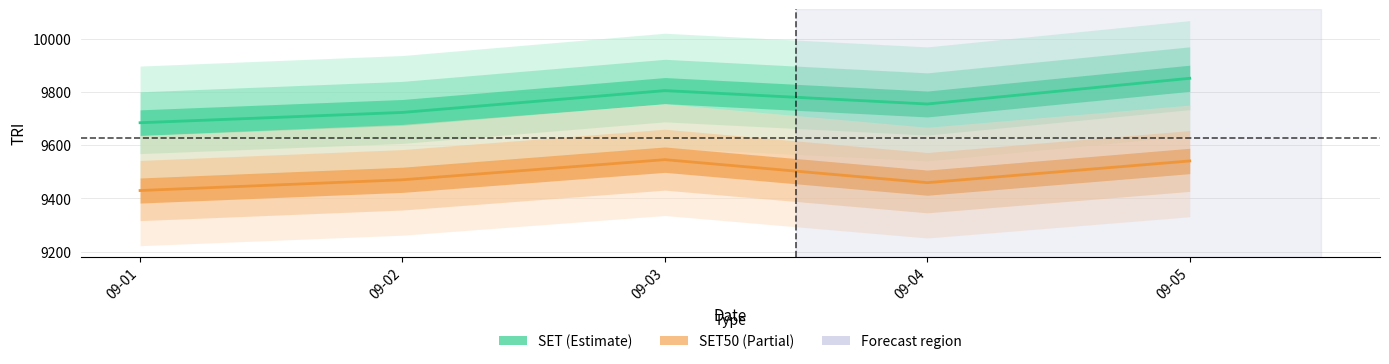

Which series has the widest spread of values?

SET